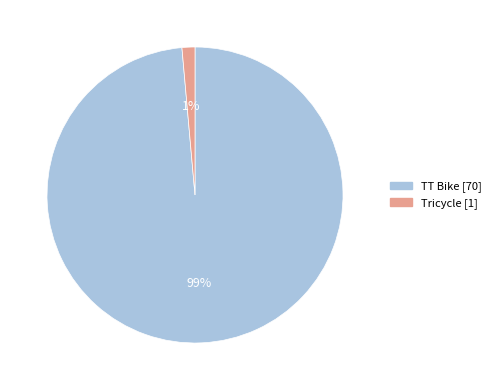

Count the number of slices in the pie.

2